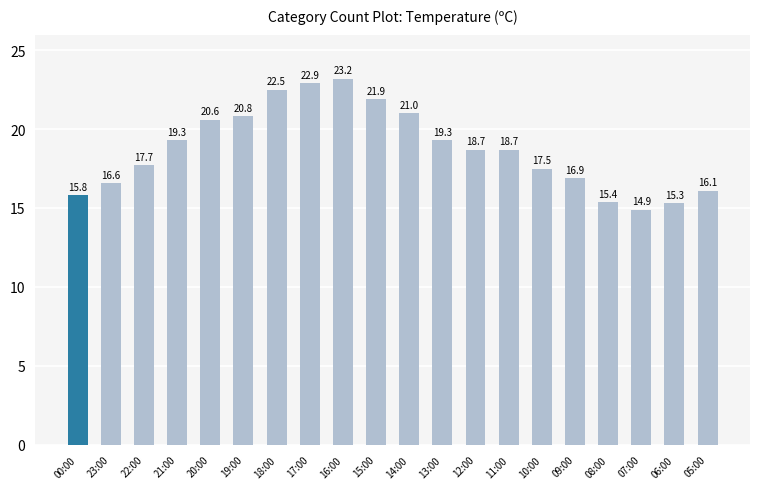

What position from the right is 17:00?

13